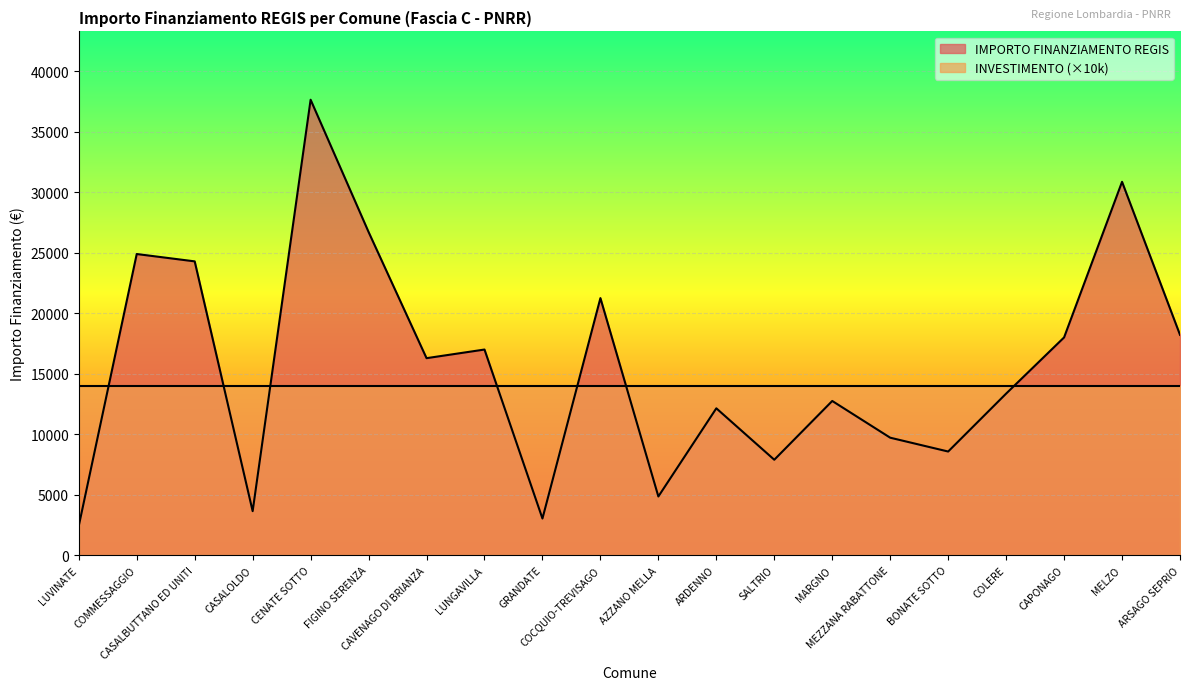

Which category has the highest value across all series?

CENATE SOTTO